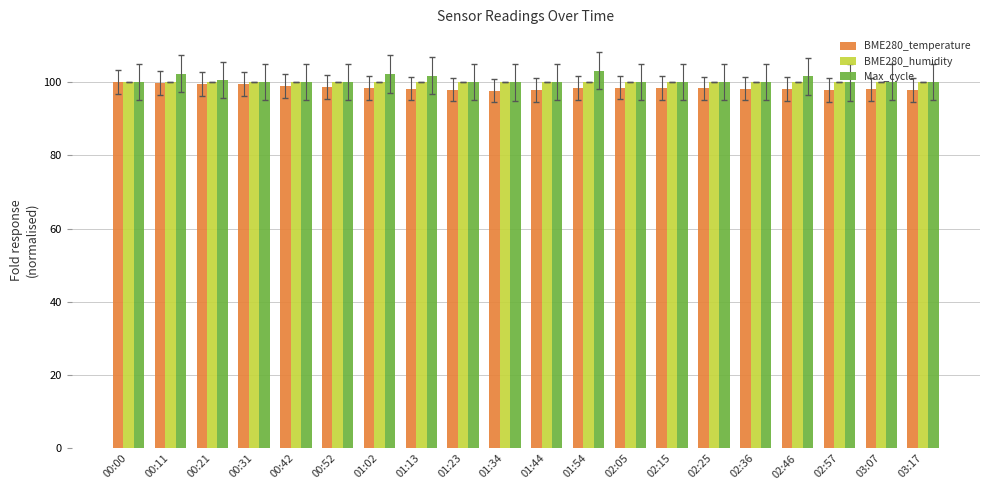

What is the difference between the maximum and minimum values in the BME280_temperature series?

2.3